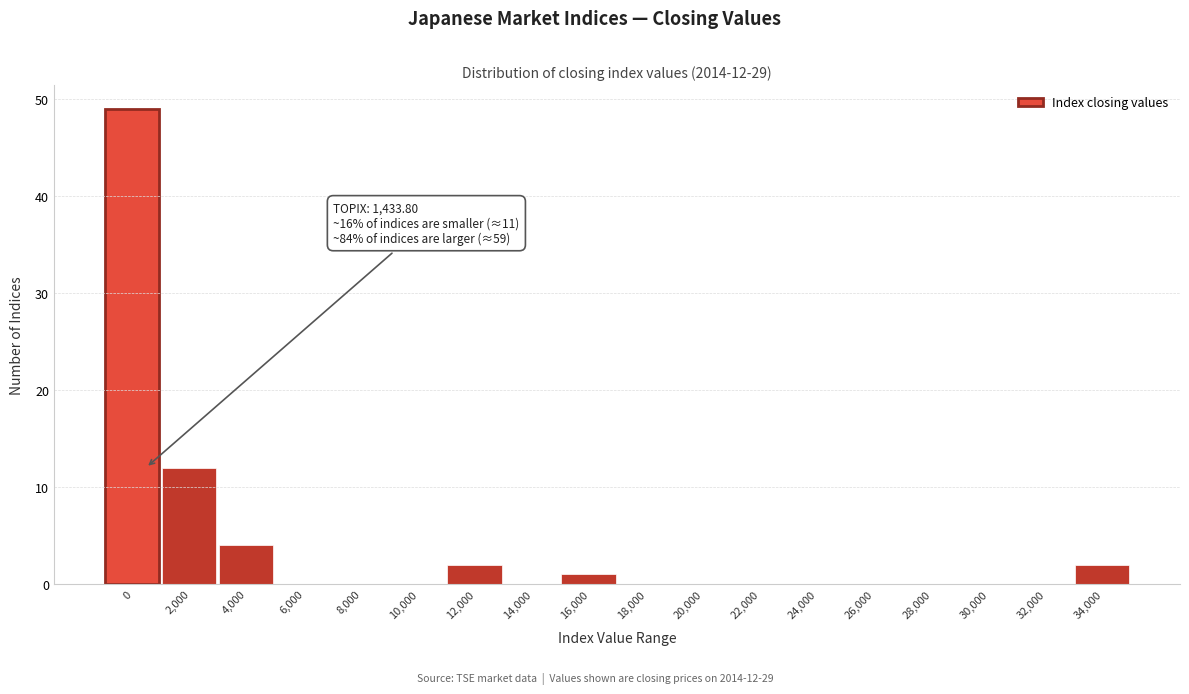

Reading left to right, what are all the values shown in this chart?

0=49	2,000=12	4,000=4	6,000=0	8,000=0	10,000=0	12,000=2	14,000=0	16,000=1	18,000=0	20,000=0	22,000=0	24,000=0	26,000=0	28,000=0	30,000=0	32,000=0	34,000=2